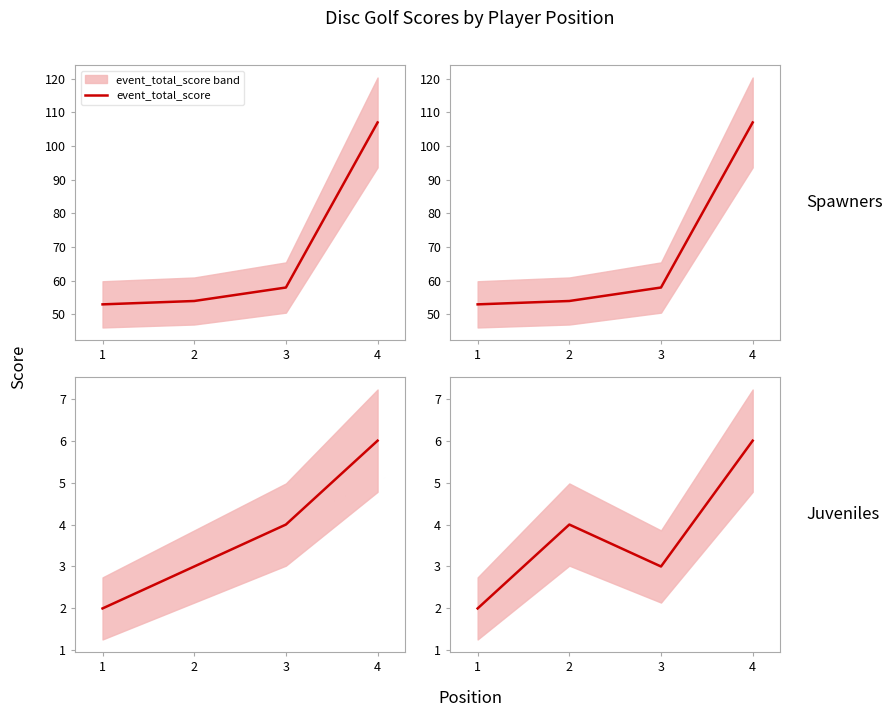

What is the difference between the hole_1 values at 2 and 4?

3